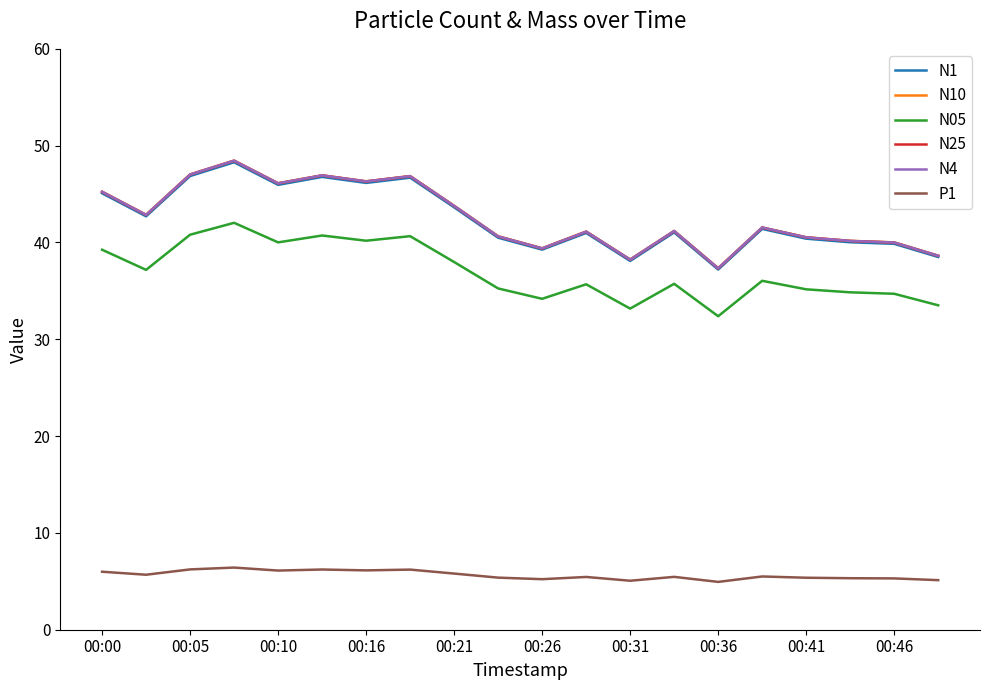

True or false: N25 and N05 cross at least once.

False